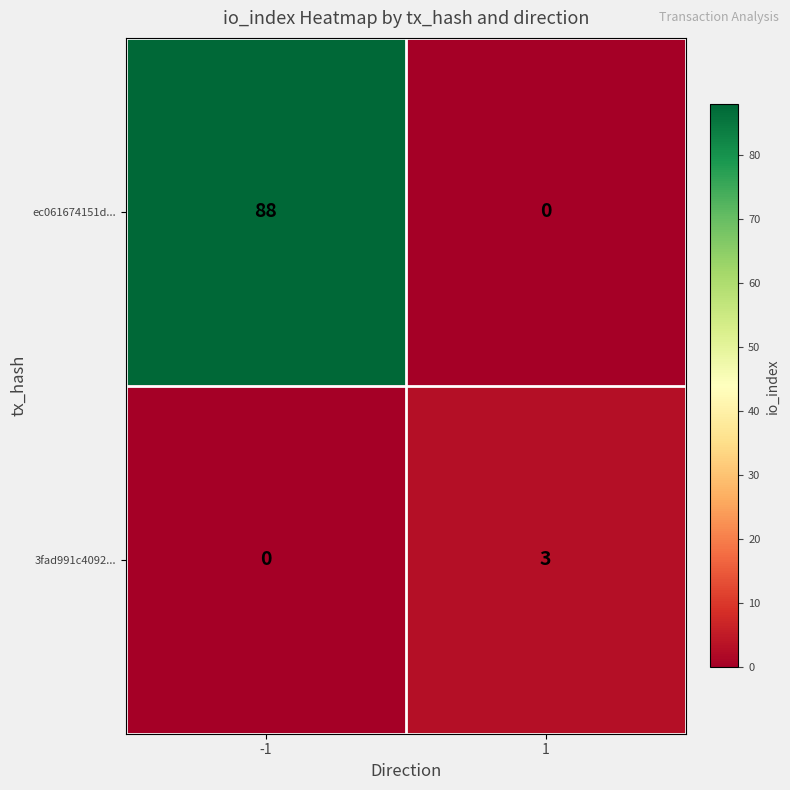

At which category does the chart reach its peak across all series?

-1